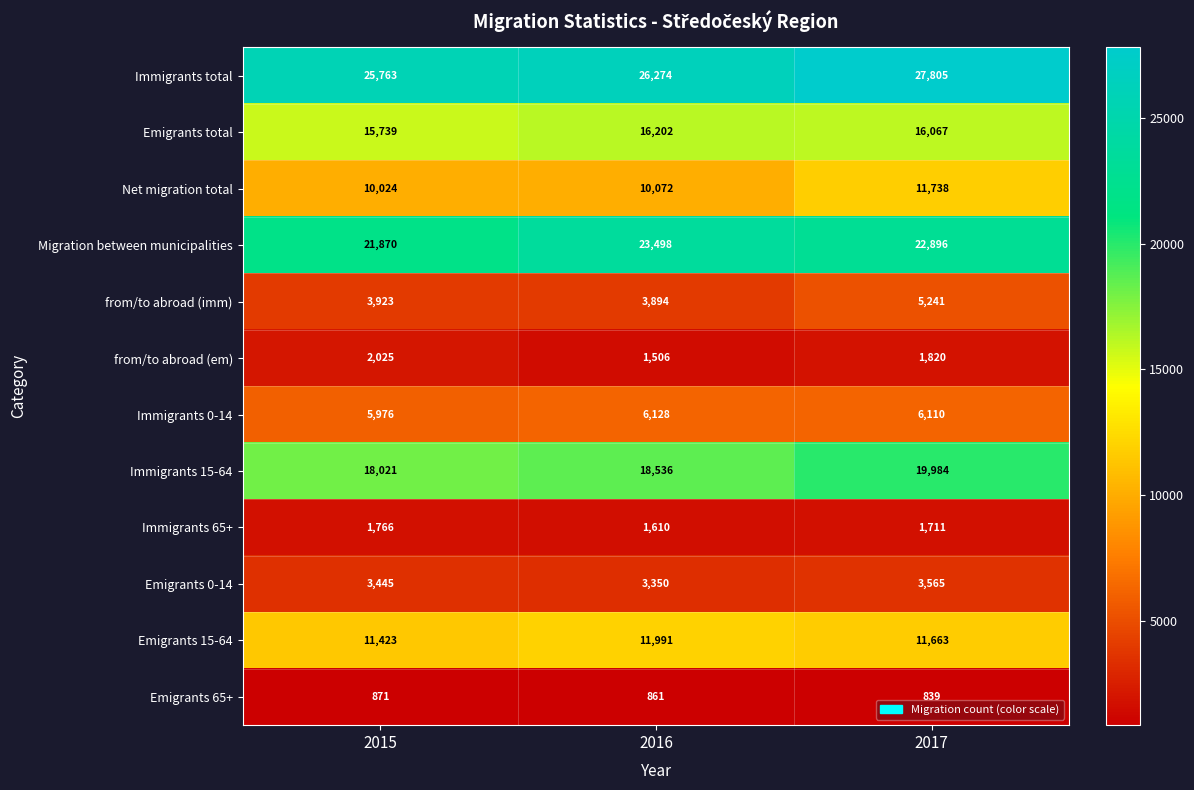

Between 2016 and 2017, which series saw the biggest shift?

Net migration total